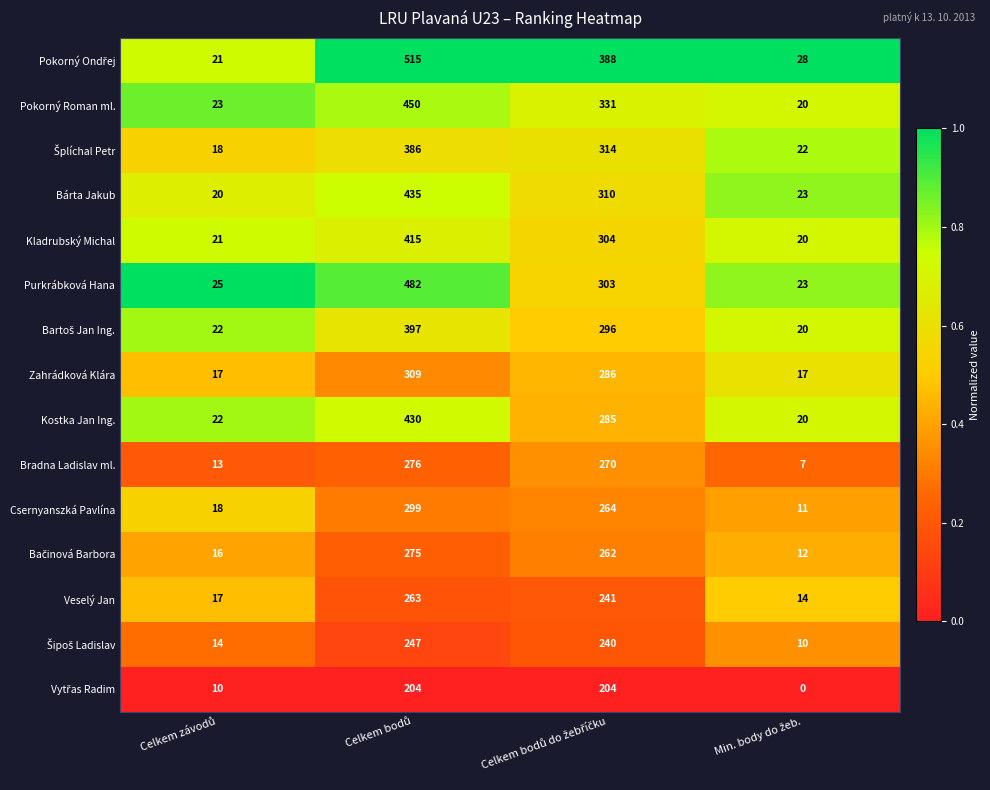

What is the minimum value for Zahrádková Klára?

17